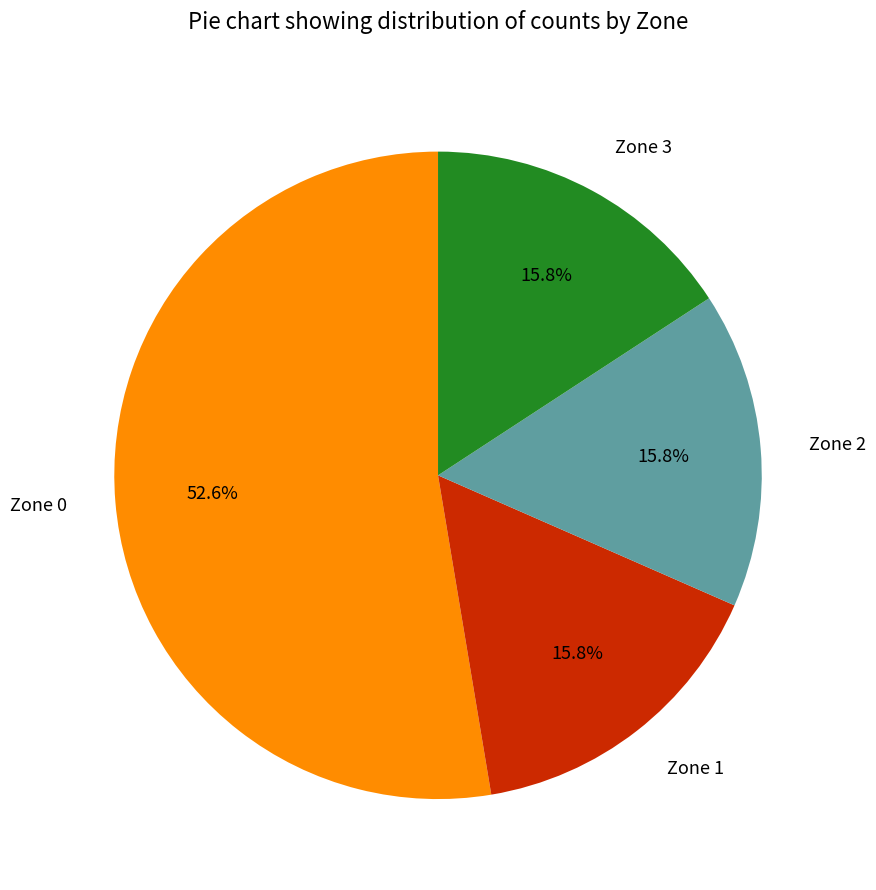

Which has a higher value, Zone 0 or Zone 3?

Zone 0